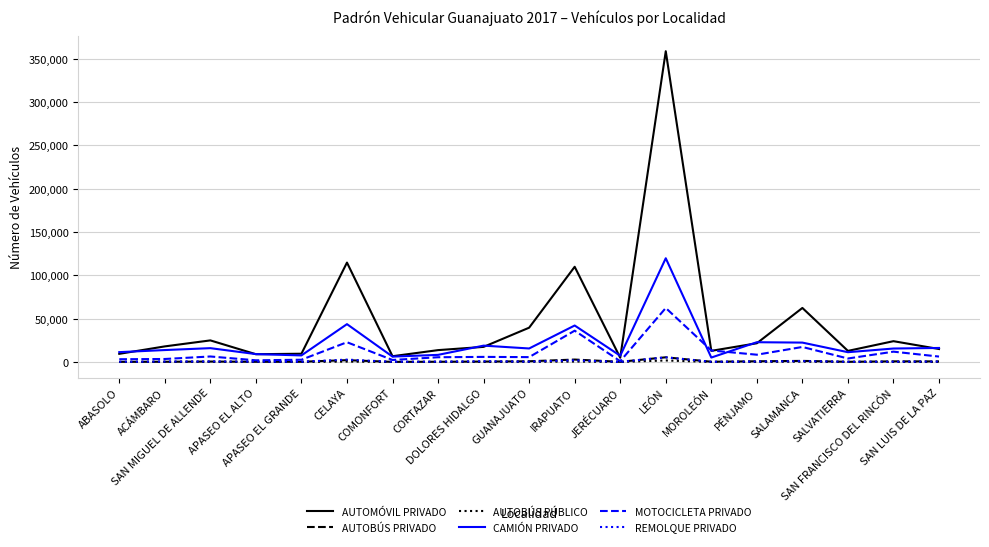

At which category is the sum across all series the highest?

LEÓN